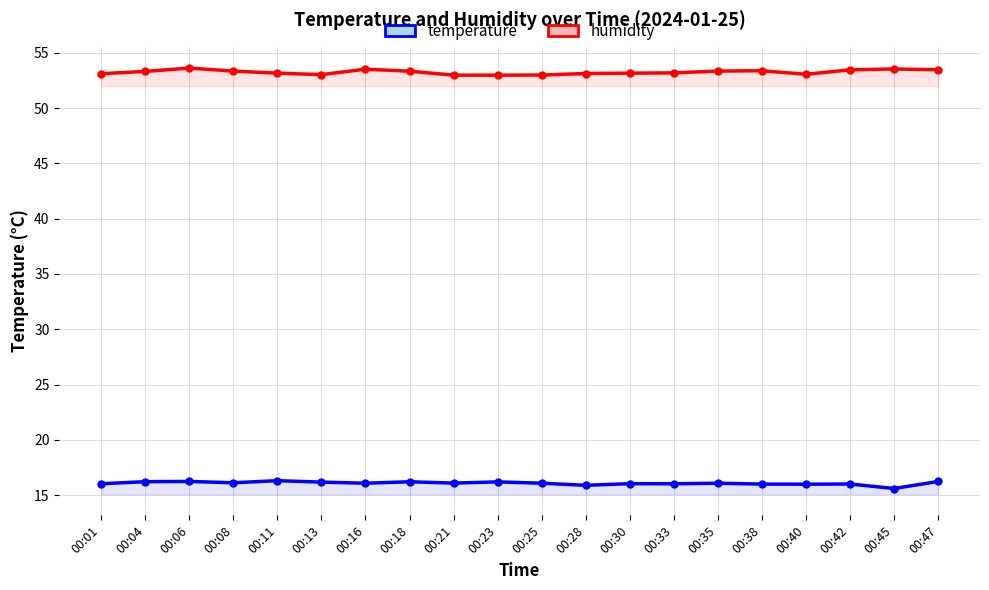

At which label is humidity closest to 53?

00:25